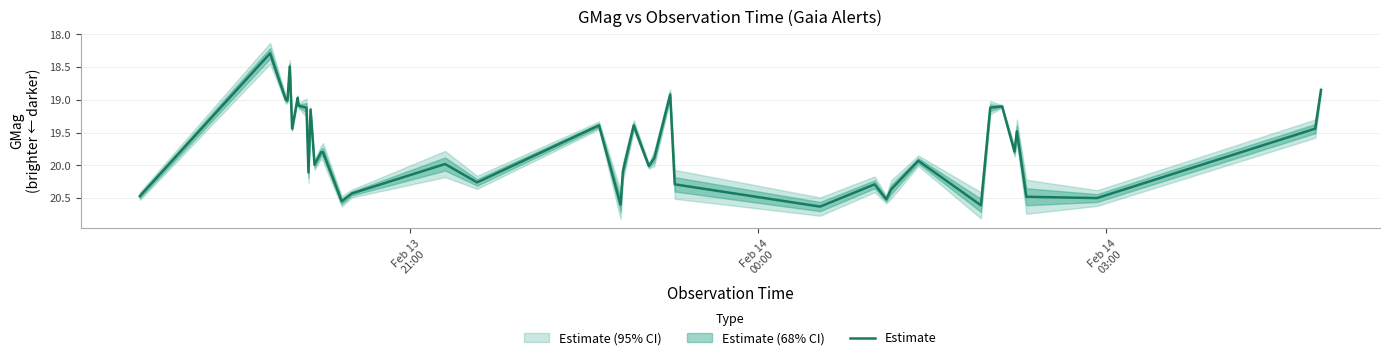

What is the minimum value for Estimate?

18.3